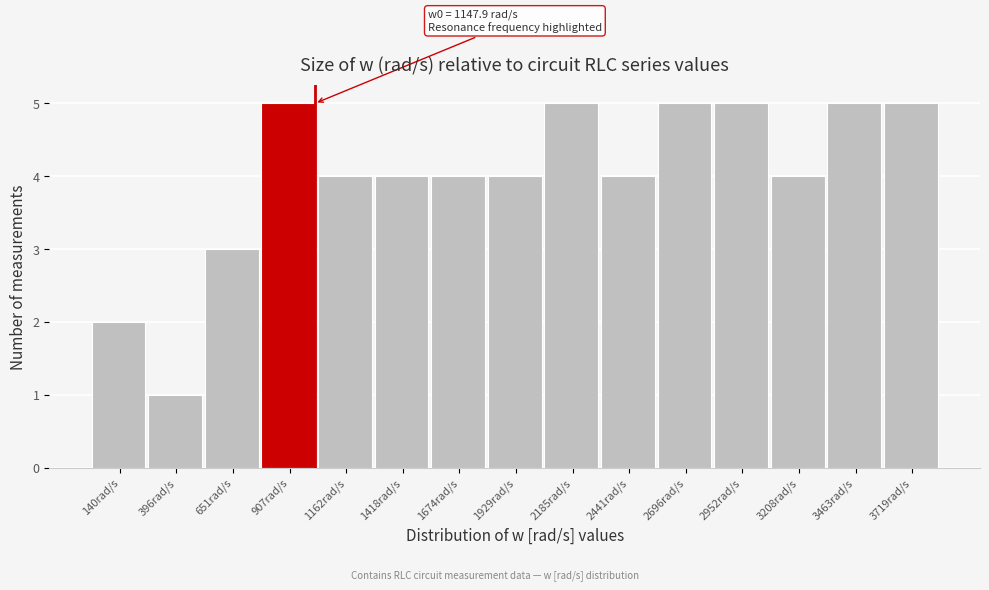

Reading right to left, list all the values displayed in this chart.

3719rad/s=5	3463rad/s=5	3208rad/s=4	2952rad/s=5	2696rad/s=5	2441rad/s=4	2185rad/s=5	1929rad/s=4	1674rad/s=4	1418rad/s=4	1162rad/s=4	907rad/s=5	651rad/s=3	396rad/s=1	140rad/s=2